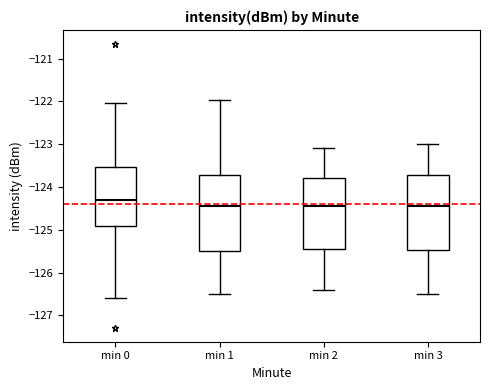

Reading left to right, read every box against the y-axis: the position of its median line, the range the box covers, and the ends of its whiskers. The values are not printed on the chart, so give them approximately, as read against the axis.

min 0: median -124.3, box -124.9 to -123.5, whiskers -126.6 to -122.0
min 1: median -124.4, box -125.5 to -123.7, whiskers -126.5 to -122.0
min 2: median -124.4, box -125.4 to -123.8, whiskers -126.4 to -123.1
min 3: median -124.4, box -125.5 to -123.7, whiskers -126.5 to -123.0